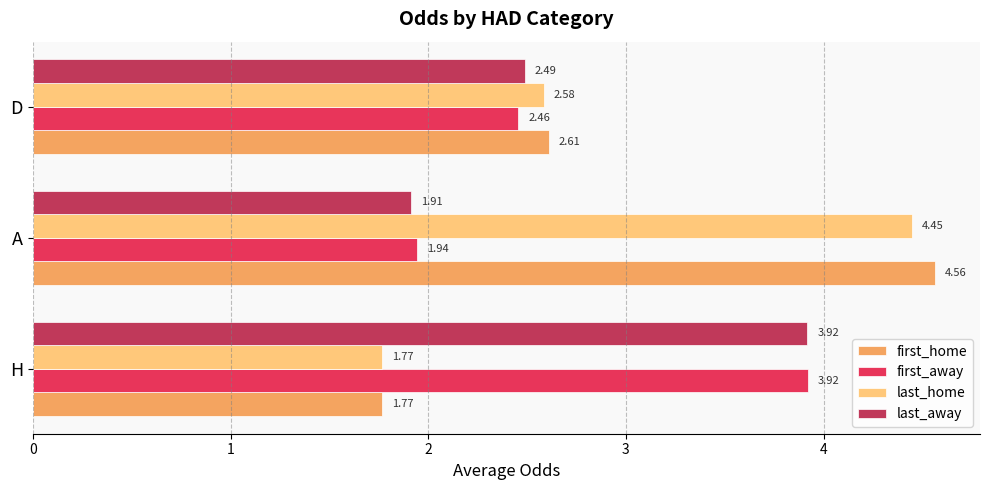

Rank the categories by last_away value from highest to lowest.

H, D, A